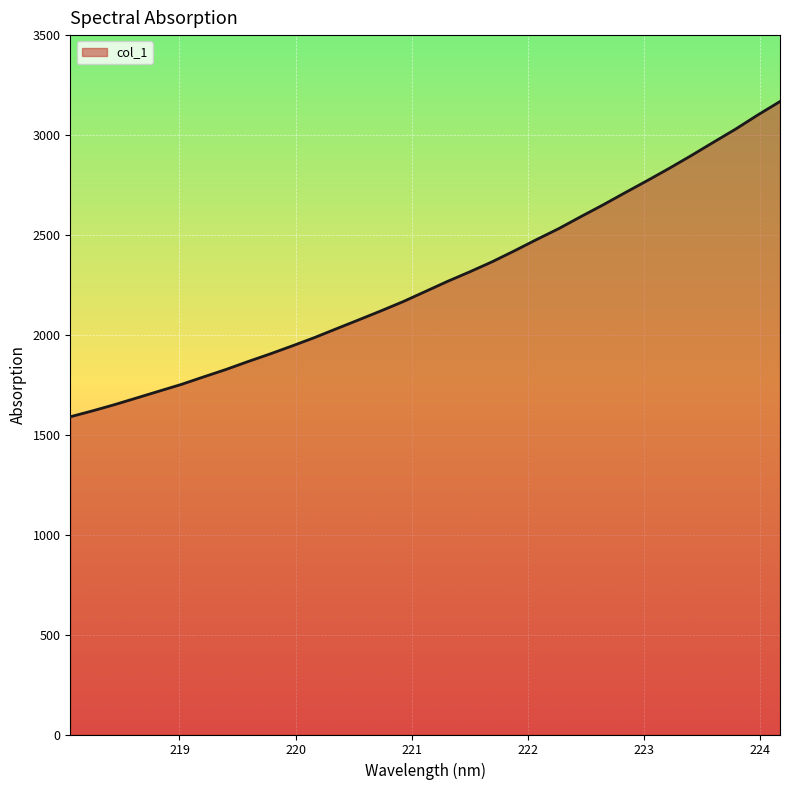

What is the maximum value shown in the chart?

3167.8